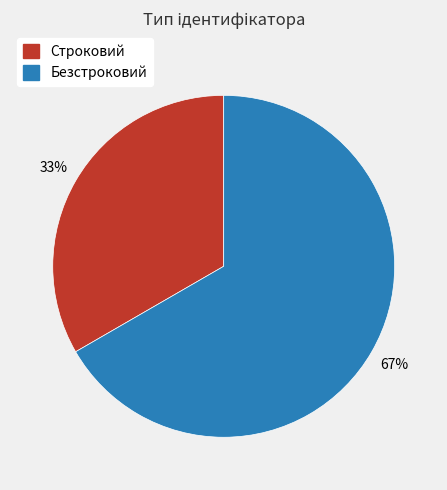

To the nearest percent, what percentage of the pie is Безстроковий?

67%